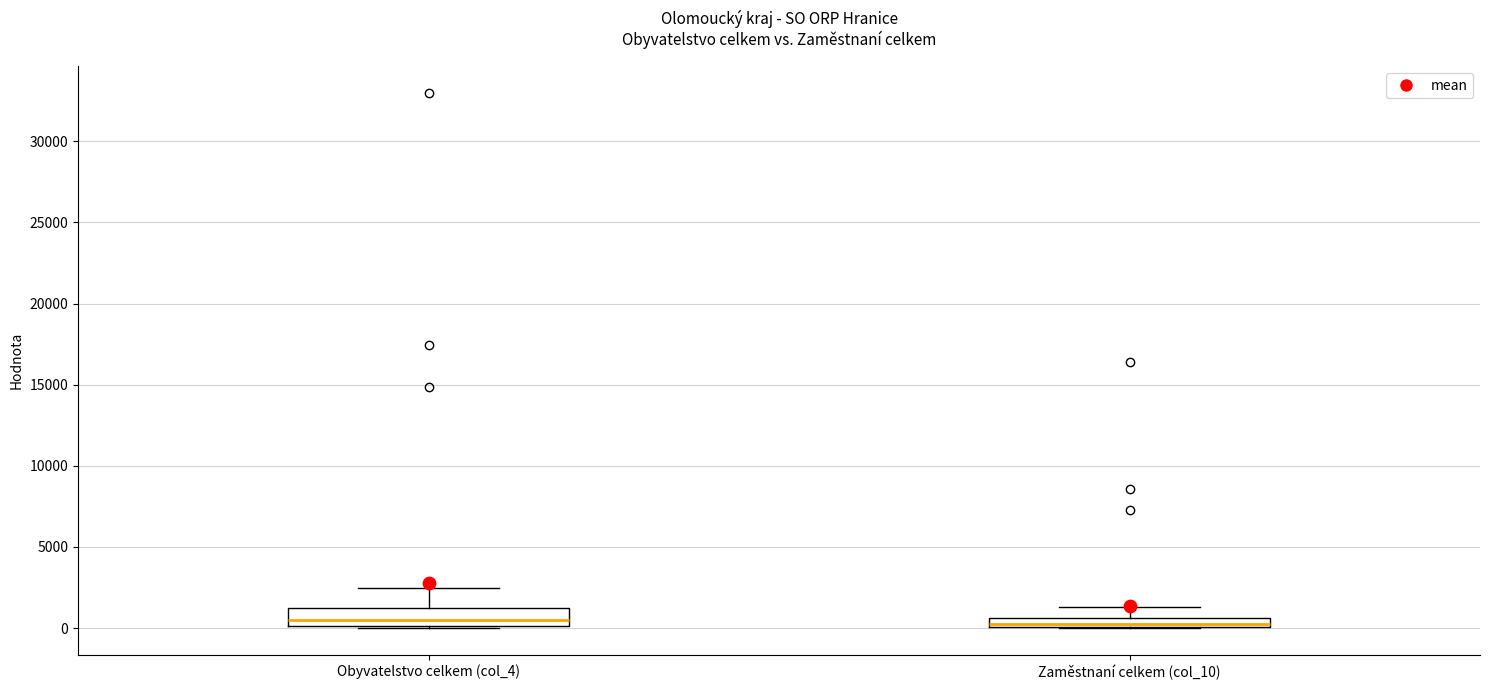

Where is the upper edge of the box for Zaměstnaní celkem (col_10) on the y-axis? The values are not printed on the chart, so give them approximately, as read against the axis.

500